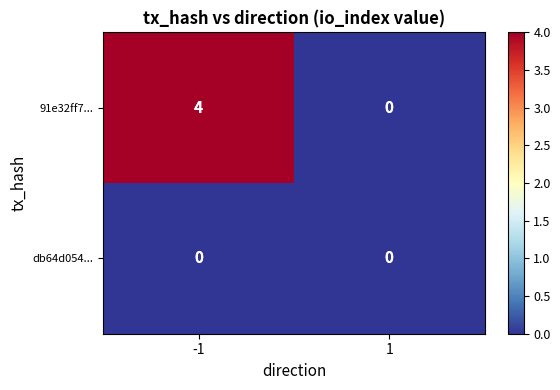

Which series has the largest total across all categories?

91e32ff7...